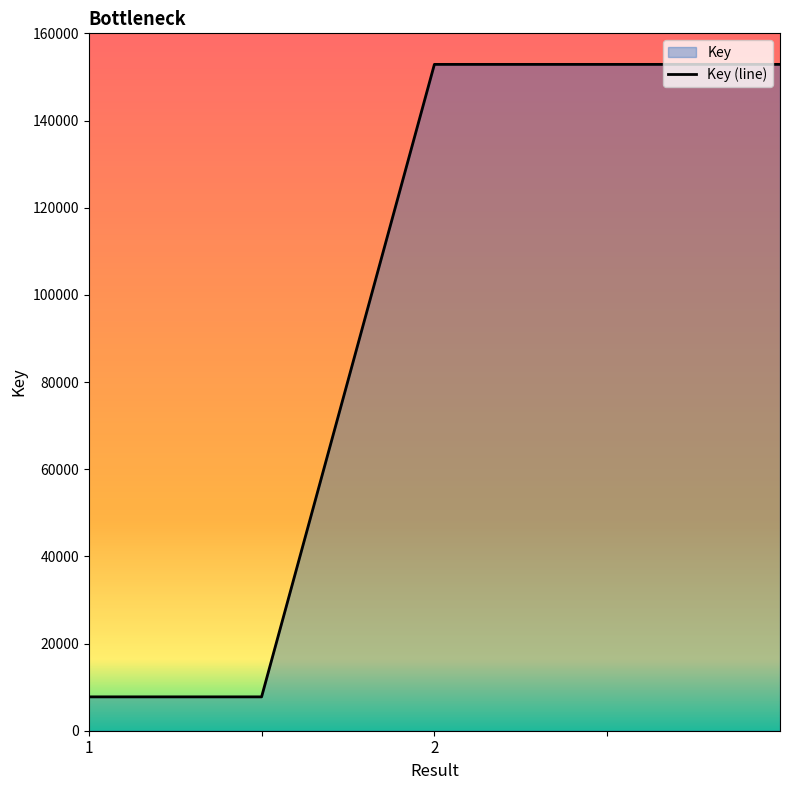

What is the value of the 1st point from the left?

7768